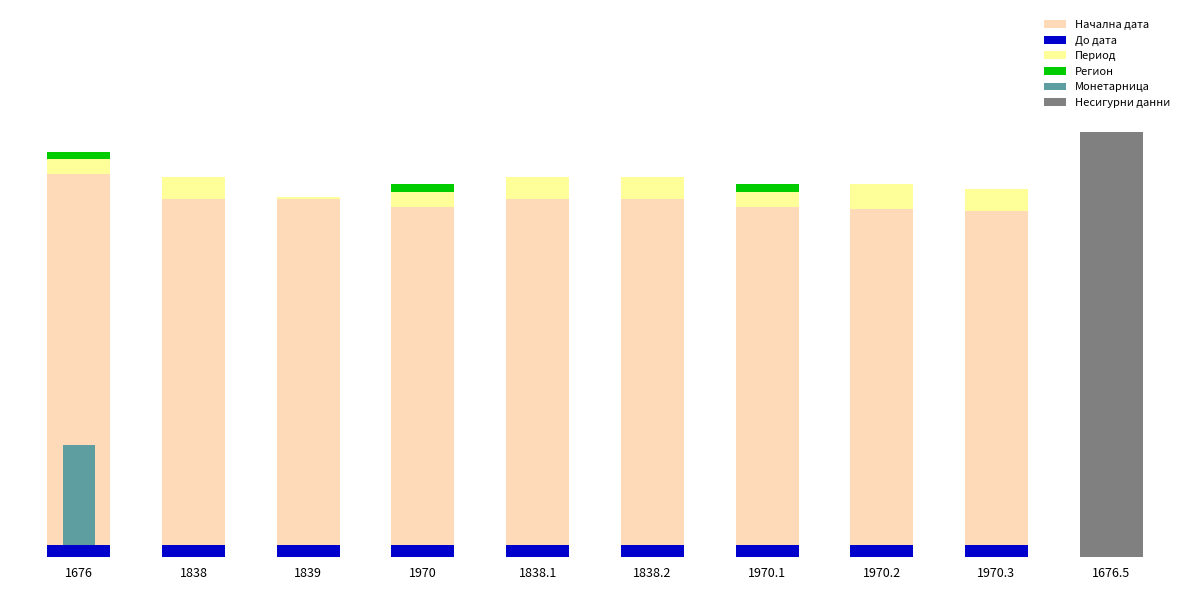

Is the value of Начална дата at 1838.2 greater than the value of Период at 1970?

Yes